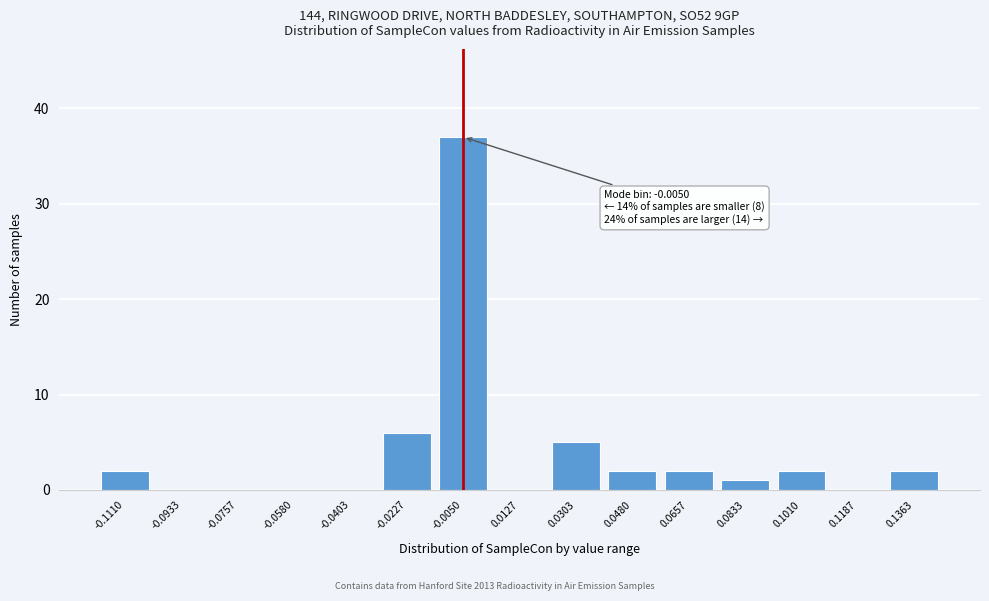

Reading right to left, what are all the values shown in this chart?

0.1363=2	0.1187=0	0.1010=2	0.0833=1	0.0657=2	0.0480=2	0.0303=5	0.0127=0	-0.0050=37	-0.0227=6	-0.0403=0	-0.0580=0	-0.0757=0	-0.0933=0	-0.1110=2